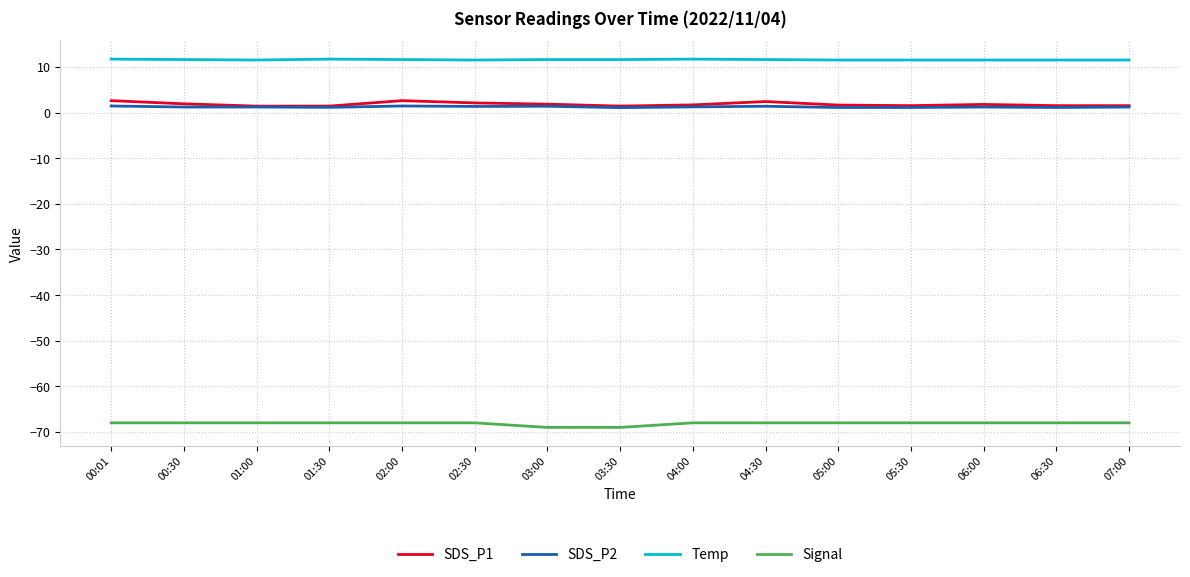

What is the total value across all series at 04:00?

-53.4